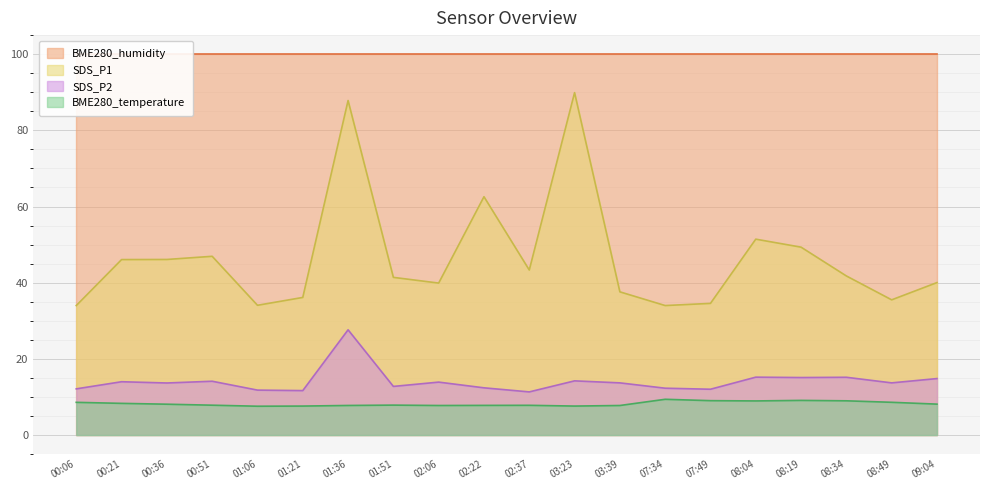

At which label is BME280_temperature closest to 8?

00:36